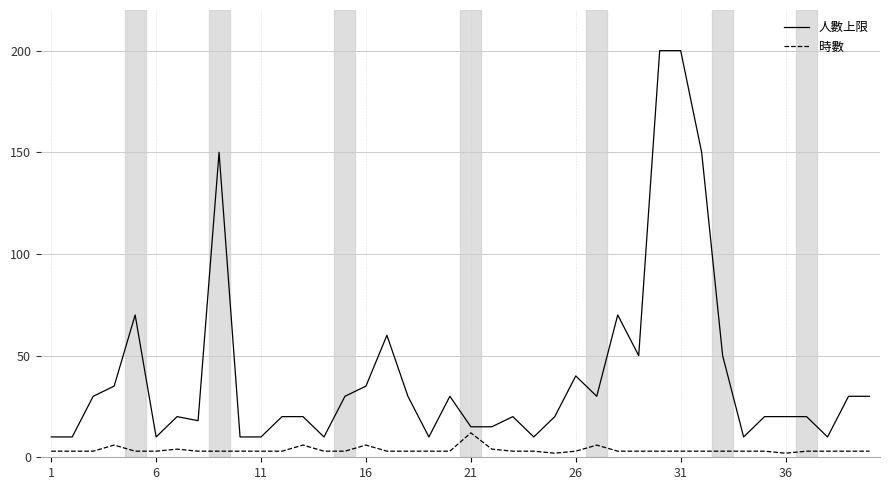

What is the difference between the maximum and minimum values in the 人數上限 series?

190